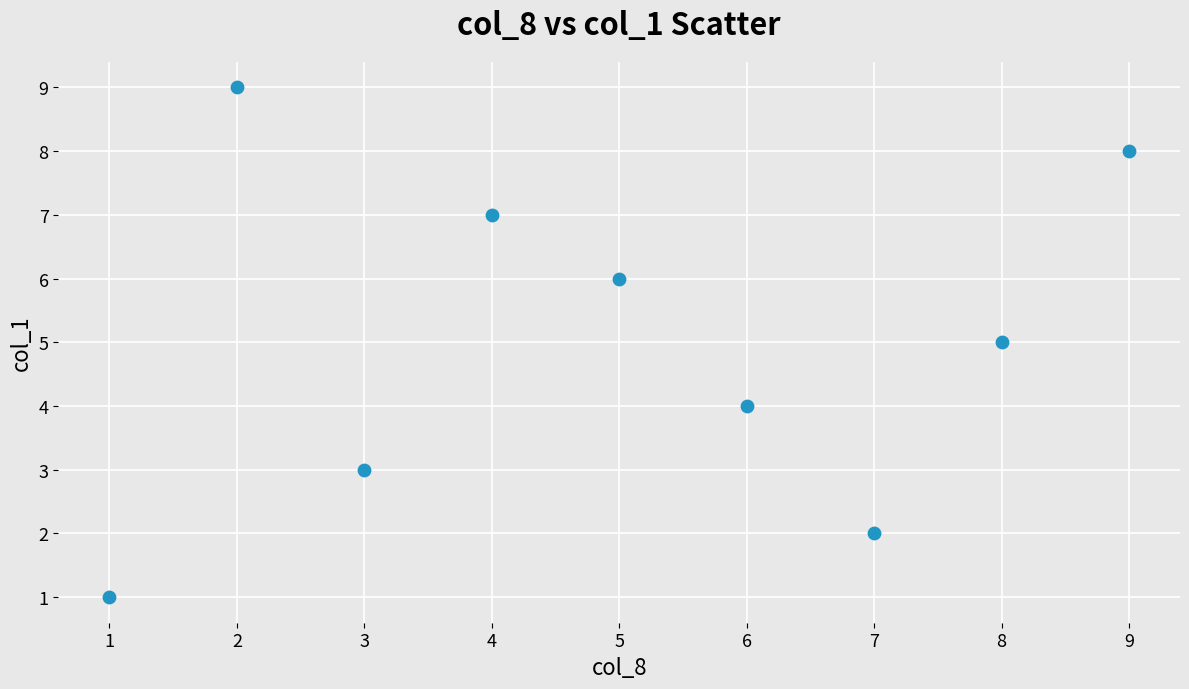

What is the range of Y values (max minus min)?

8